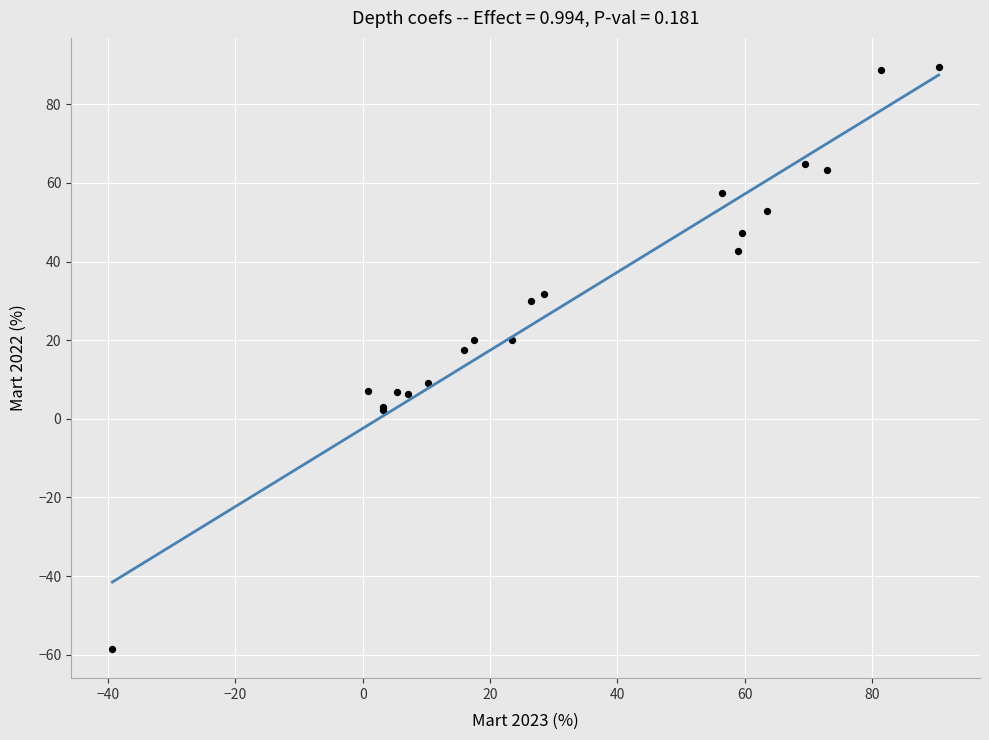

What Y value in the scatter plot is closest to 15?

17.5